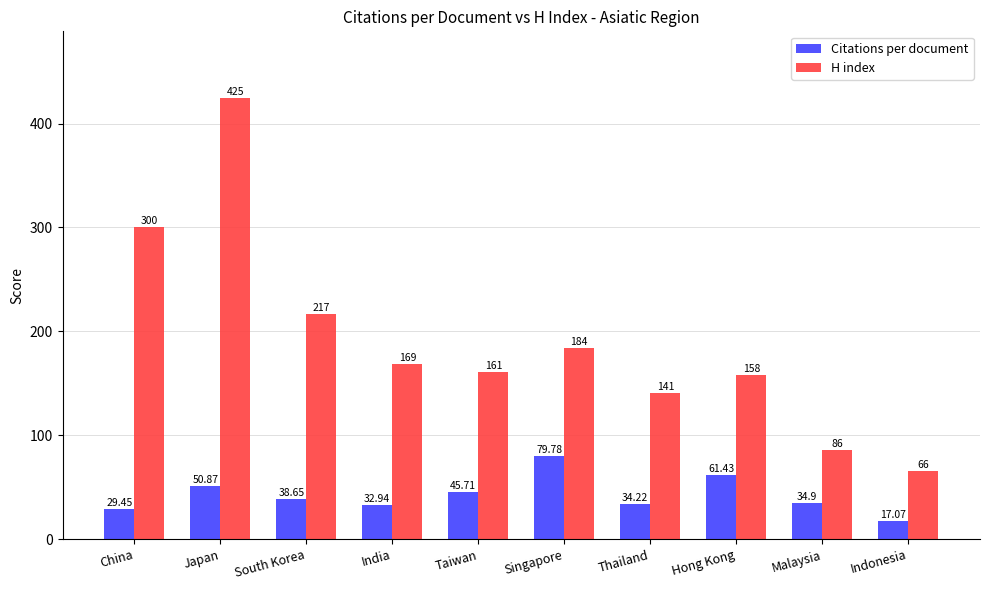

Are the bars horizontal?

No